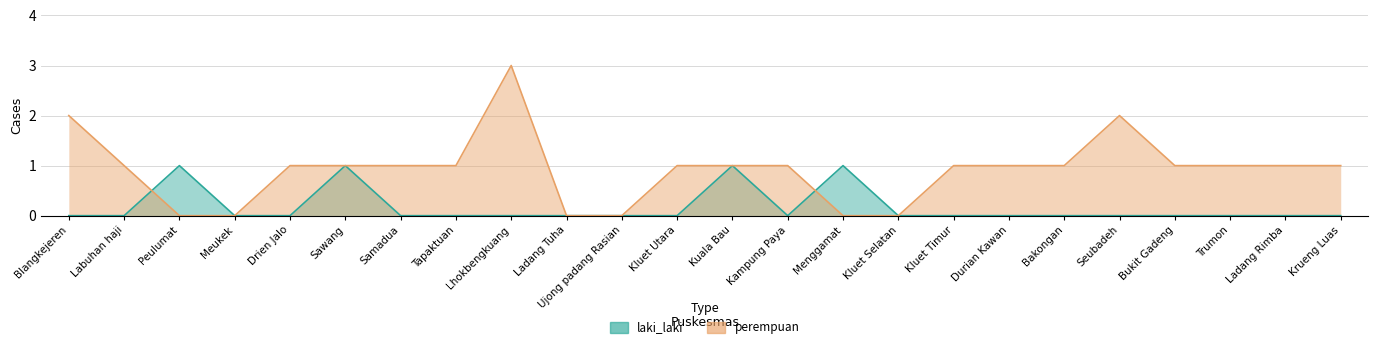

What are all the series names shown in the legend?

laki_laki, perempuan